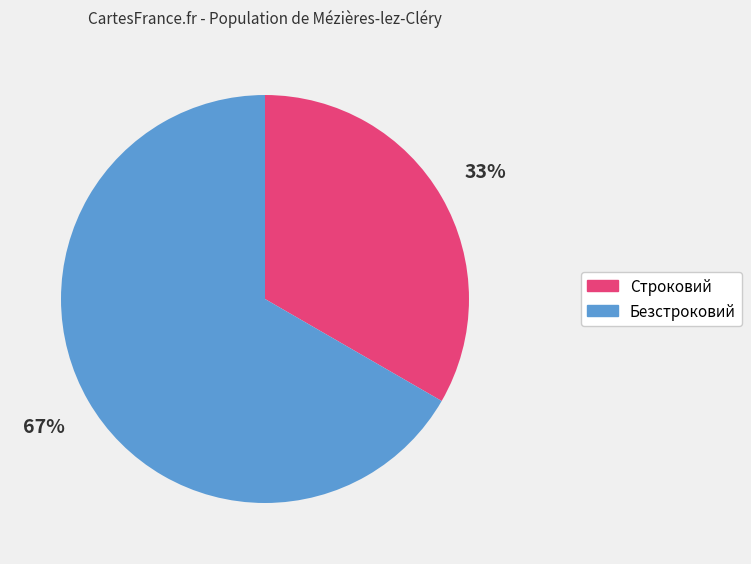

True or false: Строковий accounts for 21% of the total.

False